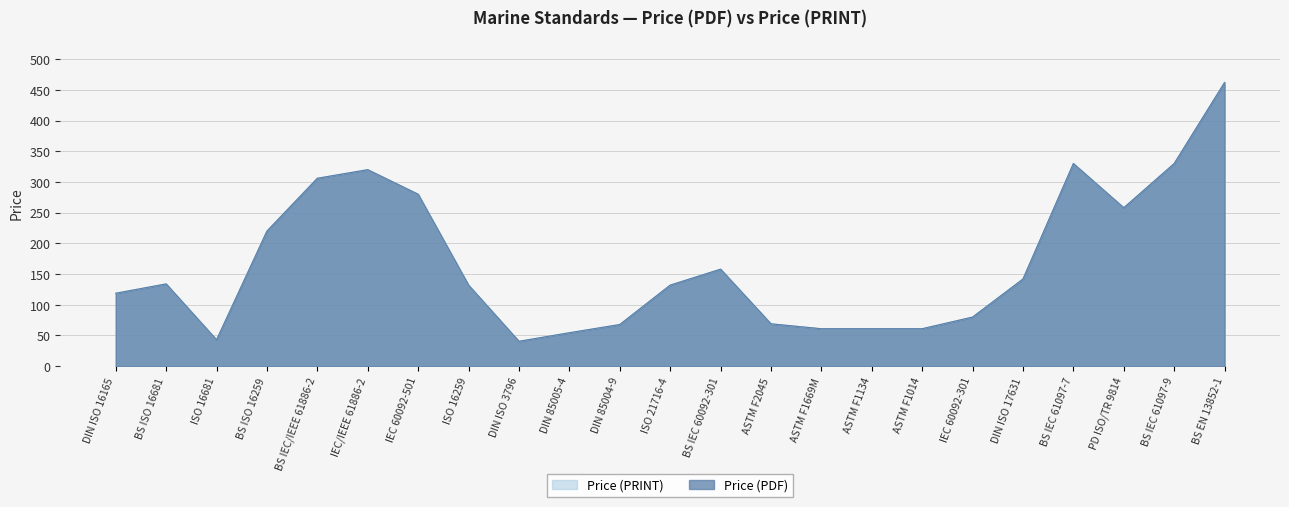

Does the chart display data point markers on the line(s)?

No